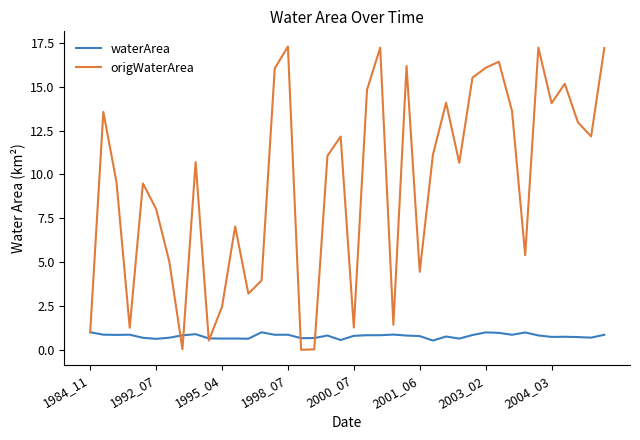

What is the maximum value shown in the chart?

17.3